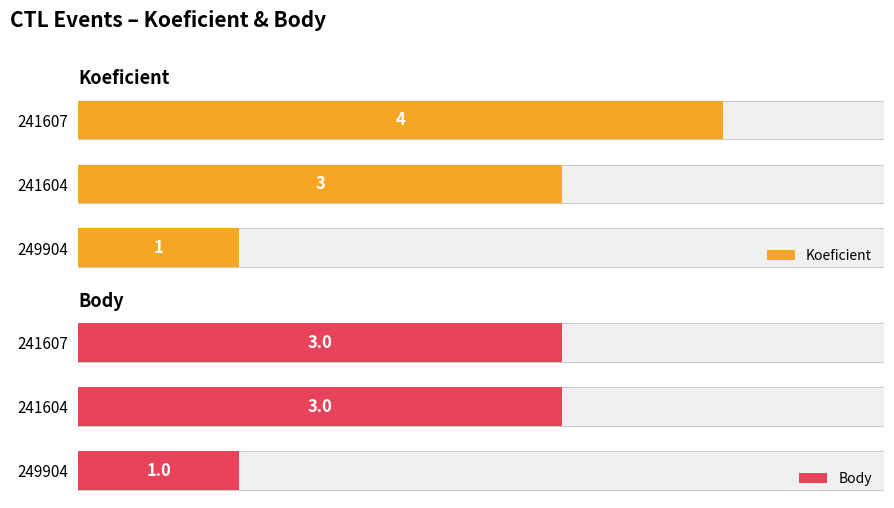

List the series in order of their overall mean, lowest first.

Body, Koeficient